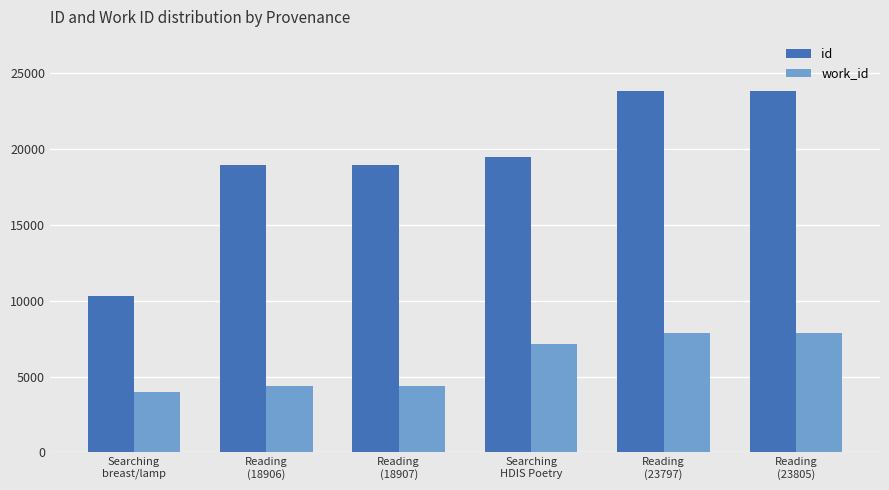

What is the lowest value of the id series?

10324